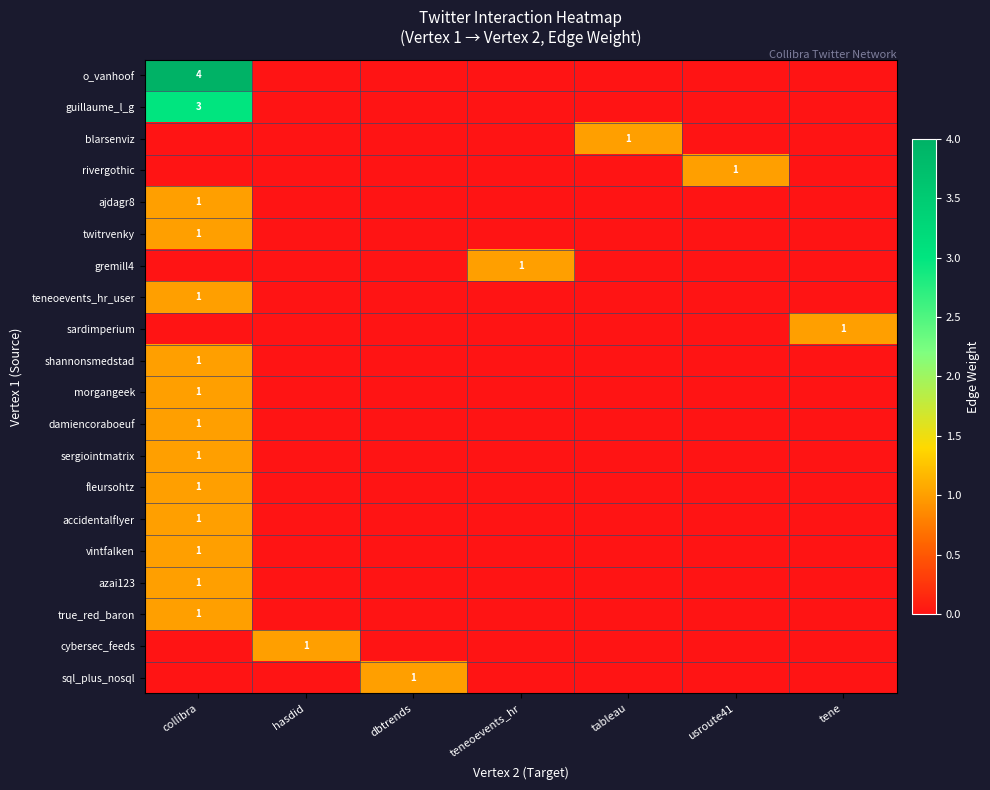

What is the difference between the maximum and minimum values in the o_vanhoof series?

4